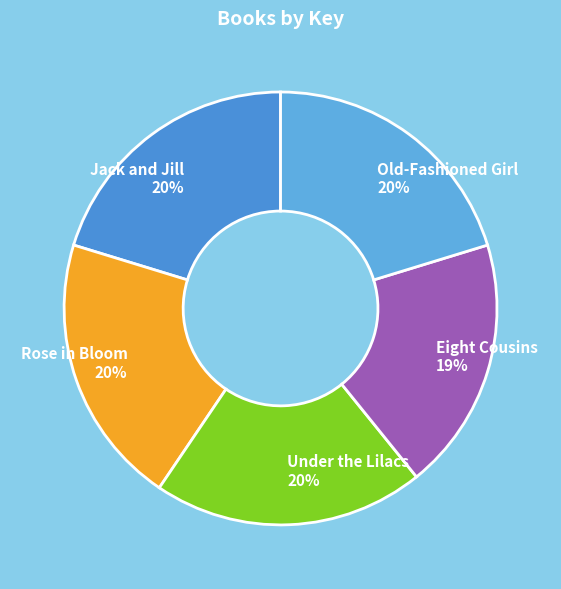

To the nearest percent, what is the average slice percentage?

20%